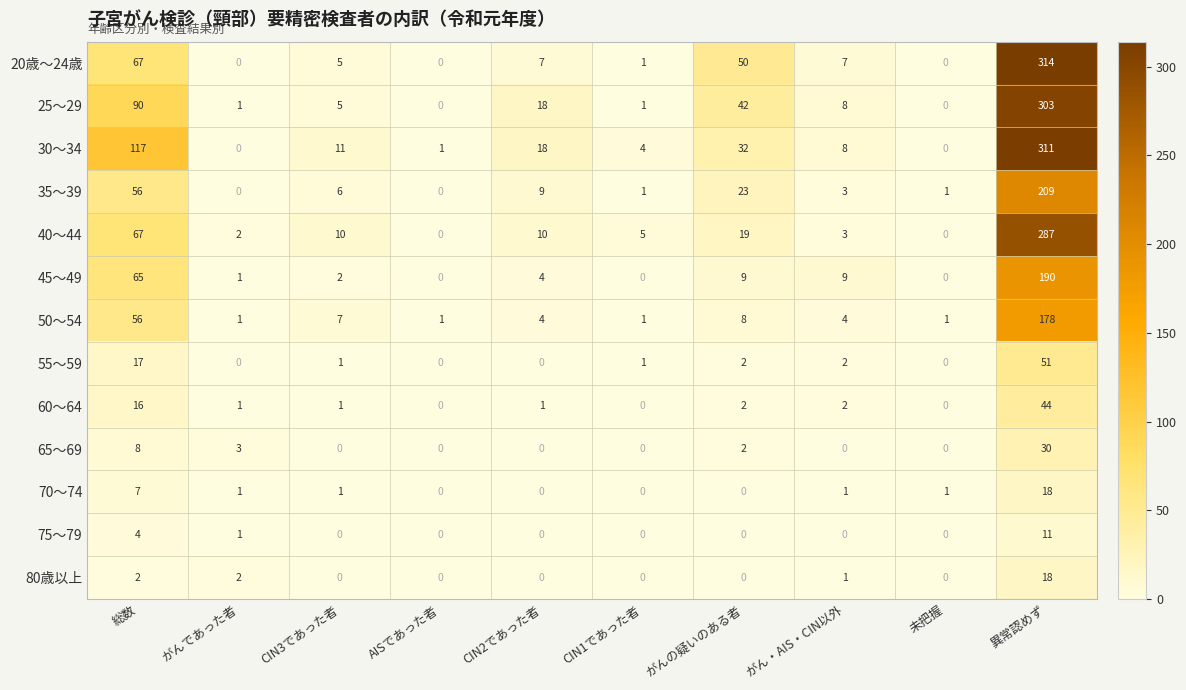

Is it true that 40～44 equals 151 at 異常認めず?

False